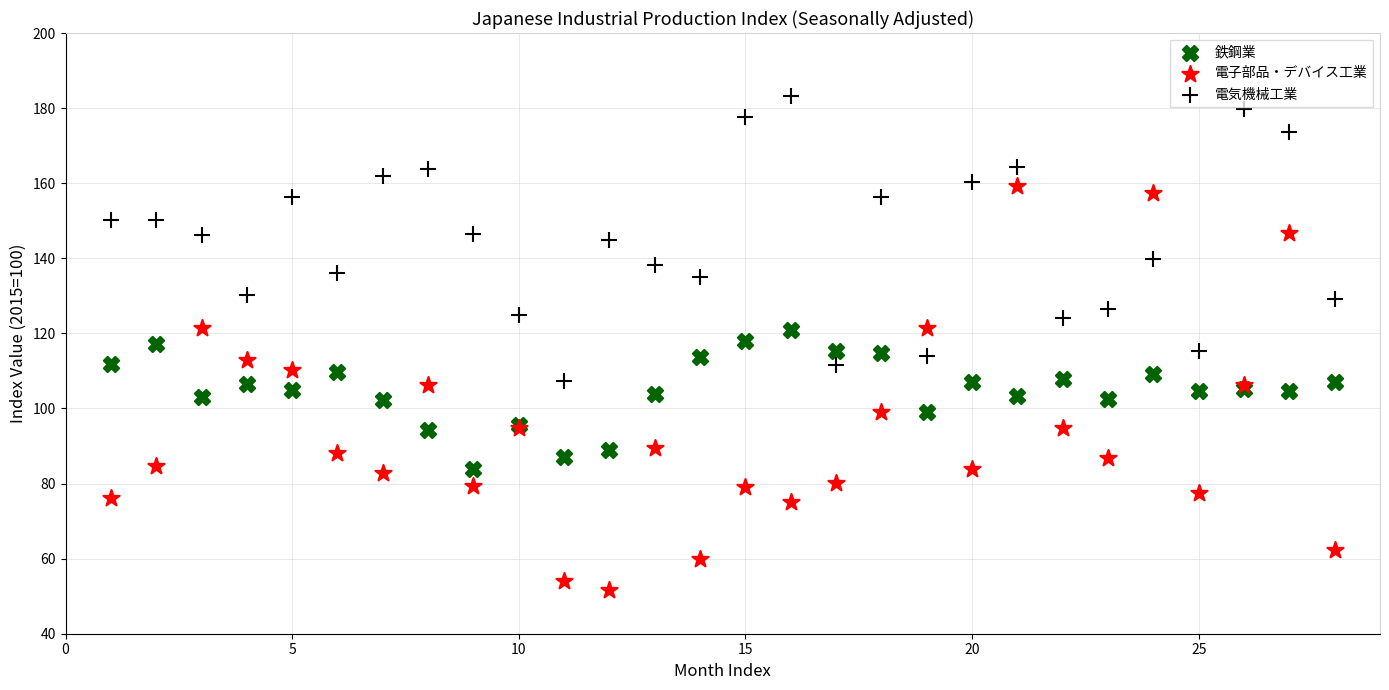

Which series contains the highest Y value?

電気機械工業